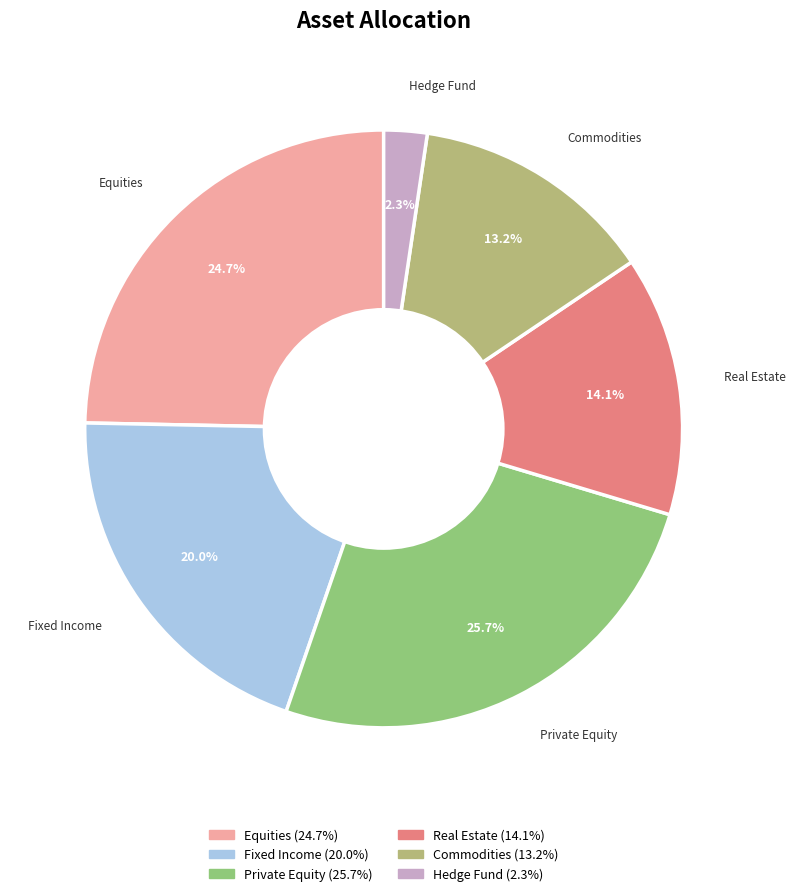

Which category has the biggest portion of the pie?

Private Equity